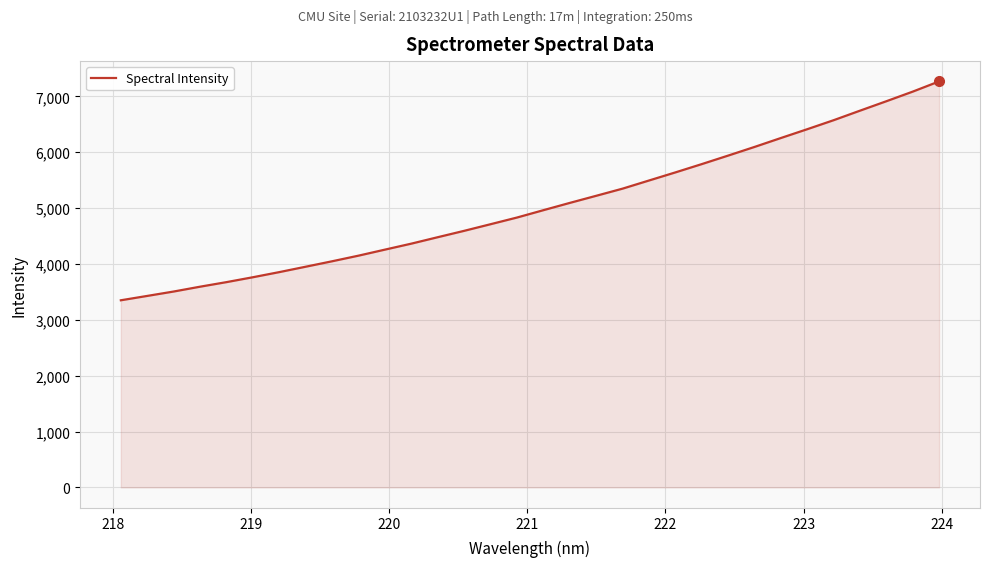

What is the difference between the maximum and minimum values?

3917.5